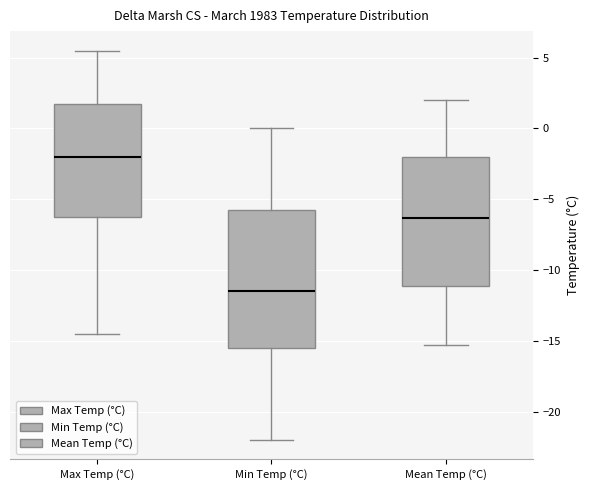

Which box is the tallest, from its lower edge to its upper edge?

Min Temp (°C)